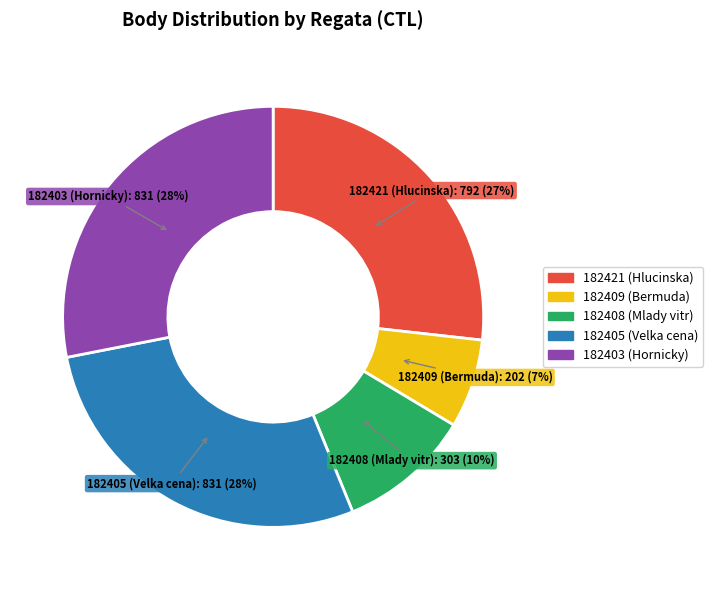

To the nearest percent, what is the difference between the largest and smallest slice percentages?

21%